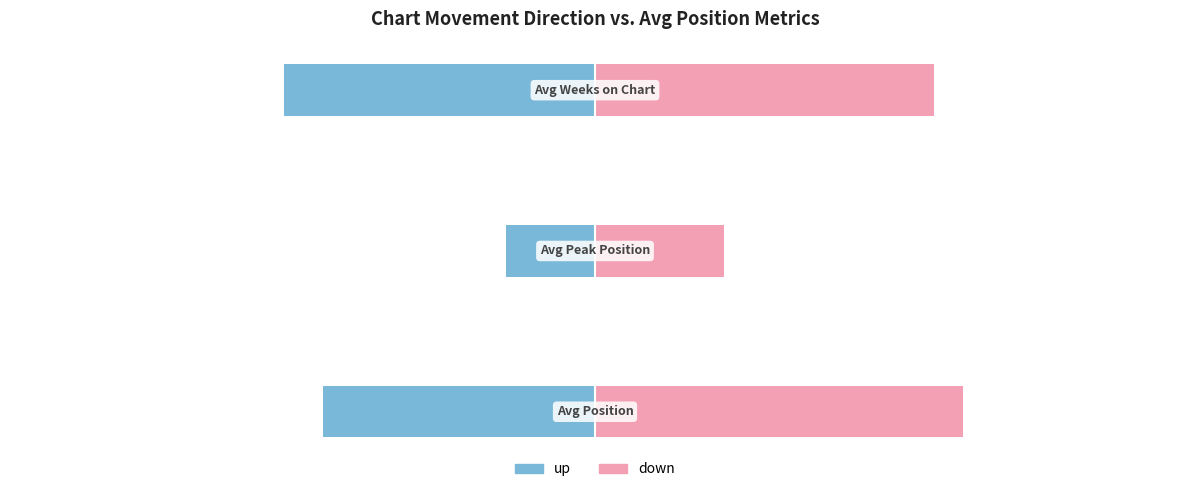

What is the value of the up bar at the 3rd from the left?

-18.6